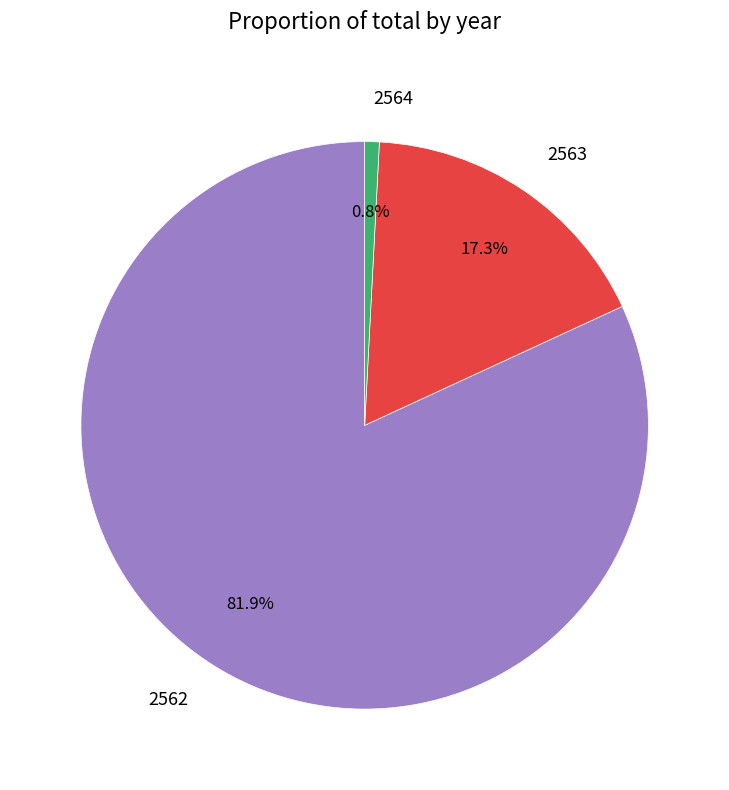

Which slice represents more than half of the pie?

2562